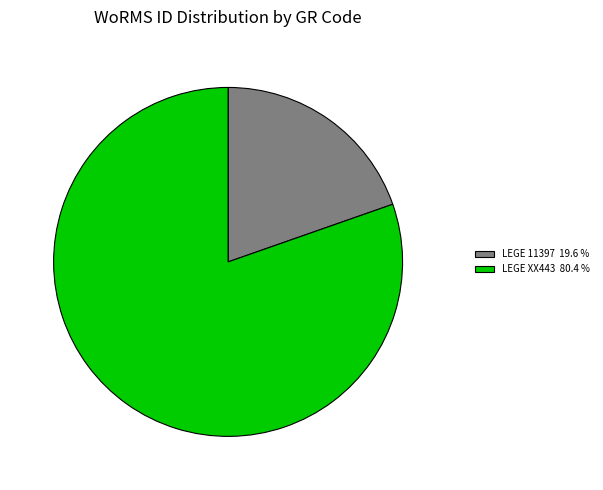

Which slice is the largest?

LEGE XX443